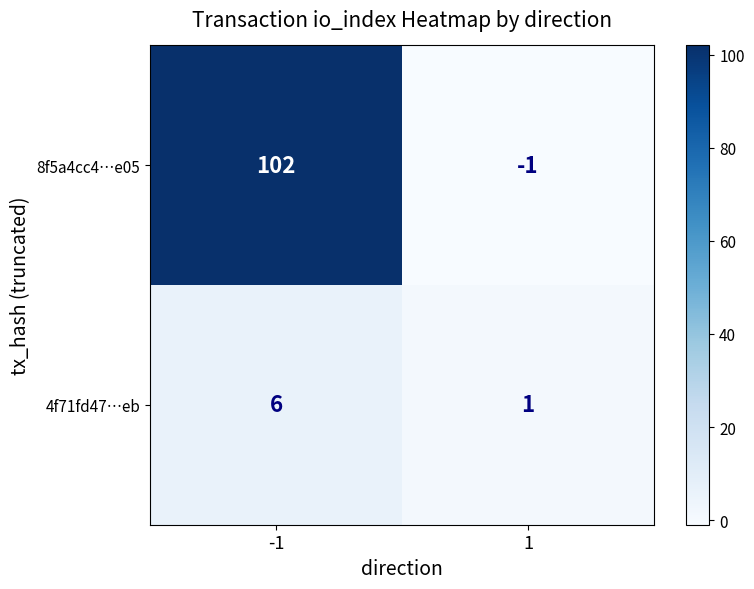

At 1, list the series in order from largest to smallest.

4f71fd47…eb, 8f5a4cc4…e05